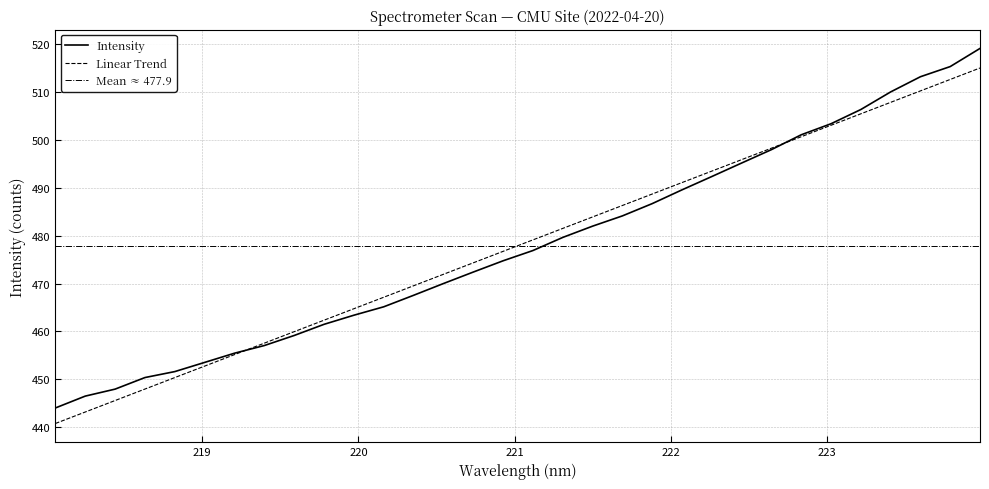

What is the greatest value displayed?

519.2